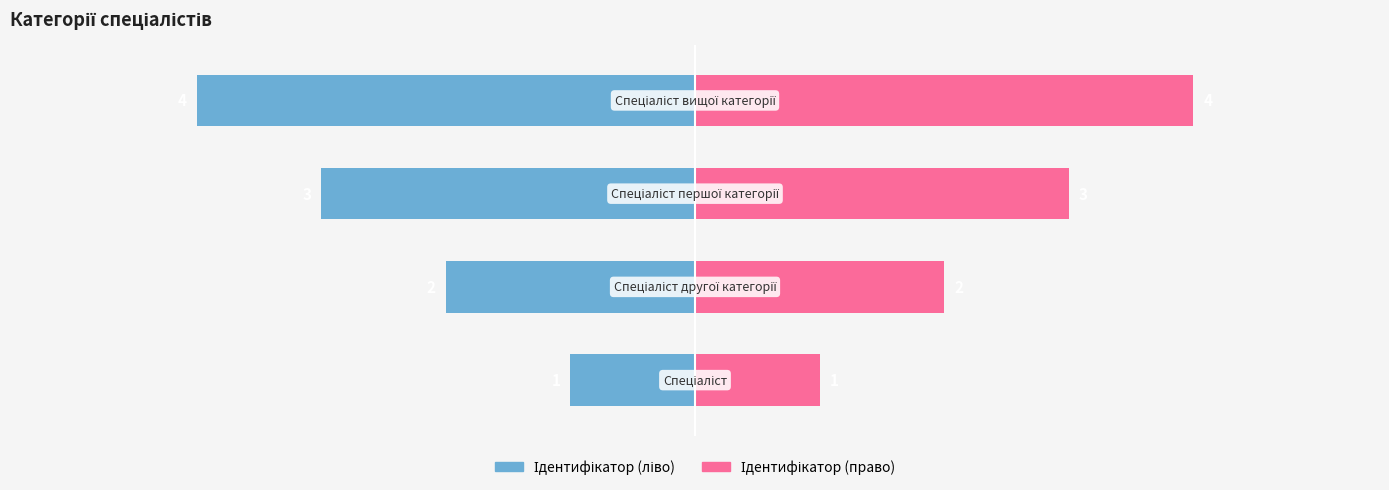

Which series has the largest total across all categories?

Ідентифікатор (право)